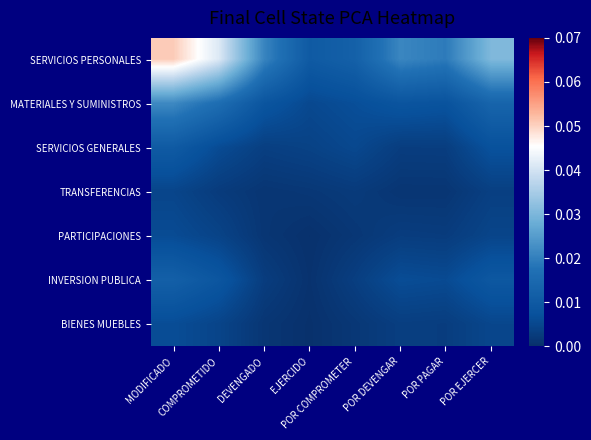

Reading left to right, extract all data points from this chart.

SERVICIOS PERSONALES: MODIFICADO=0.1	COMPROMETIDO=0.0	DEVENGADO=0.0	EJERCIDO=0.0	POR COMPROMETER=0.0	POR DEVENGAR=0.0	POR PAGAR=0.0	POR EJERCER=0.0
MATERIALES Y SUMINISTROS: MODIFICADO=0.0	COMPROMETIDO=0.0	DEVENGADO=0.0	EJERCIDO=0.0	POR COMPROMETER=0.0	POR DEVENGAR=0.0	POR PAGAR=0.0	POR EJERCER=0.0
SERVICIOS GENERALES: MODIFICADO=0.0	COMPROMETIDO=0.0	DEVENGADO=0.0	EJERCIDO=0.0	POR COMPROMETER=0.0	POR DEVENGAR=0.0	POR PAGAR=0.0	POR EJERCER=0.0
TRANSFERENCIAS: MODIFICADO=0.0	COMPROMETIDO=0.0	DEVENGADO=0.0	EJERCIDO=0.0	POR COMPROMETER=0.0	POR DEVENGAR=0.0	POR PAGAR=0.0	POR EJERCER=0.0
PARTICIPACIONES: MODIFICADO=0.0	COMPROMETIDO=0.0	DEVENGADO=0.0	EJERCIDO=0.0	POR COMPROMETER=0.0	POR DEVENGAR=0.0	POR PAGAR=0.0	POR EJERCER=0.0
INVERSION PUBLICA: MODIFICADO=0.0	COMPROMETIDO=0.0	DEVENGADO=0.0	EJERCIDO=0.0	POR COMPROMETER=0.0	POR DEVENGAR=0.0	POR PAGAR=0.0	POR EJERCER=0.0
BIENES MUEBLES: MODIFICADO=0.0	COMPROMETIDO=0.0	DEVENGADO=0.0	EJERCIDO=0.0	POR COMPROMETER=0.0	POR DEVENGAR=0.0	POR PAGAR=0.0	POR EJERCER=0.0